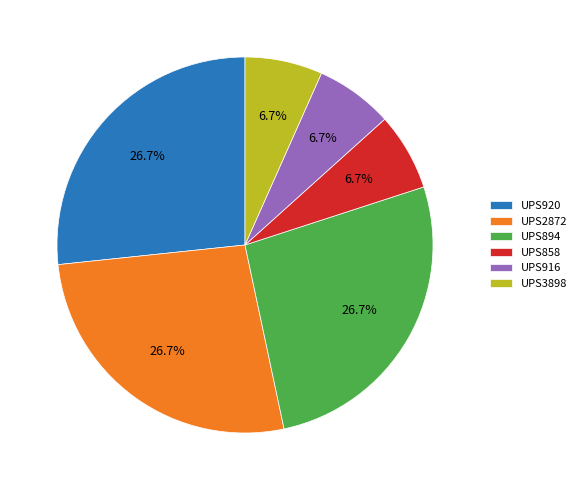

Is there a majority slice in this chart?

No